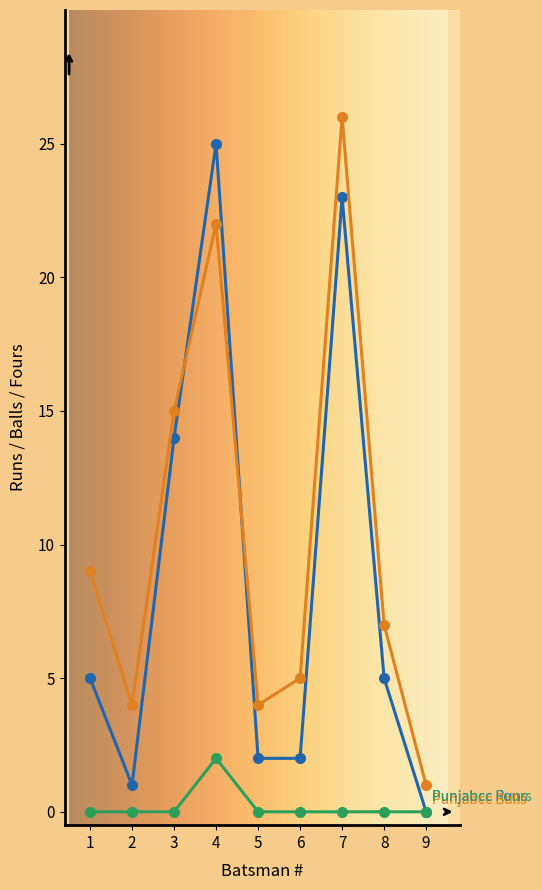

What is the greatest value displayed?

26